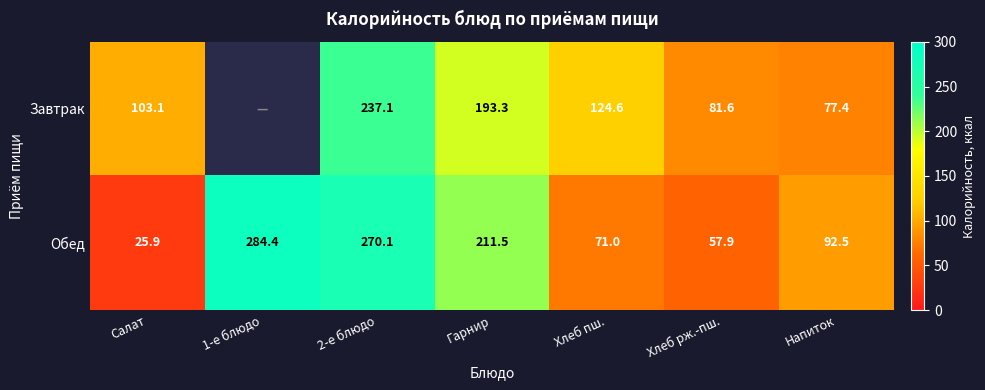

At which label is Обед closest to 155?

Гарнир